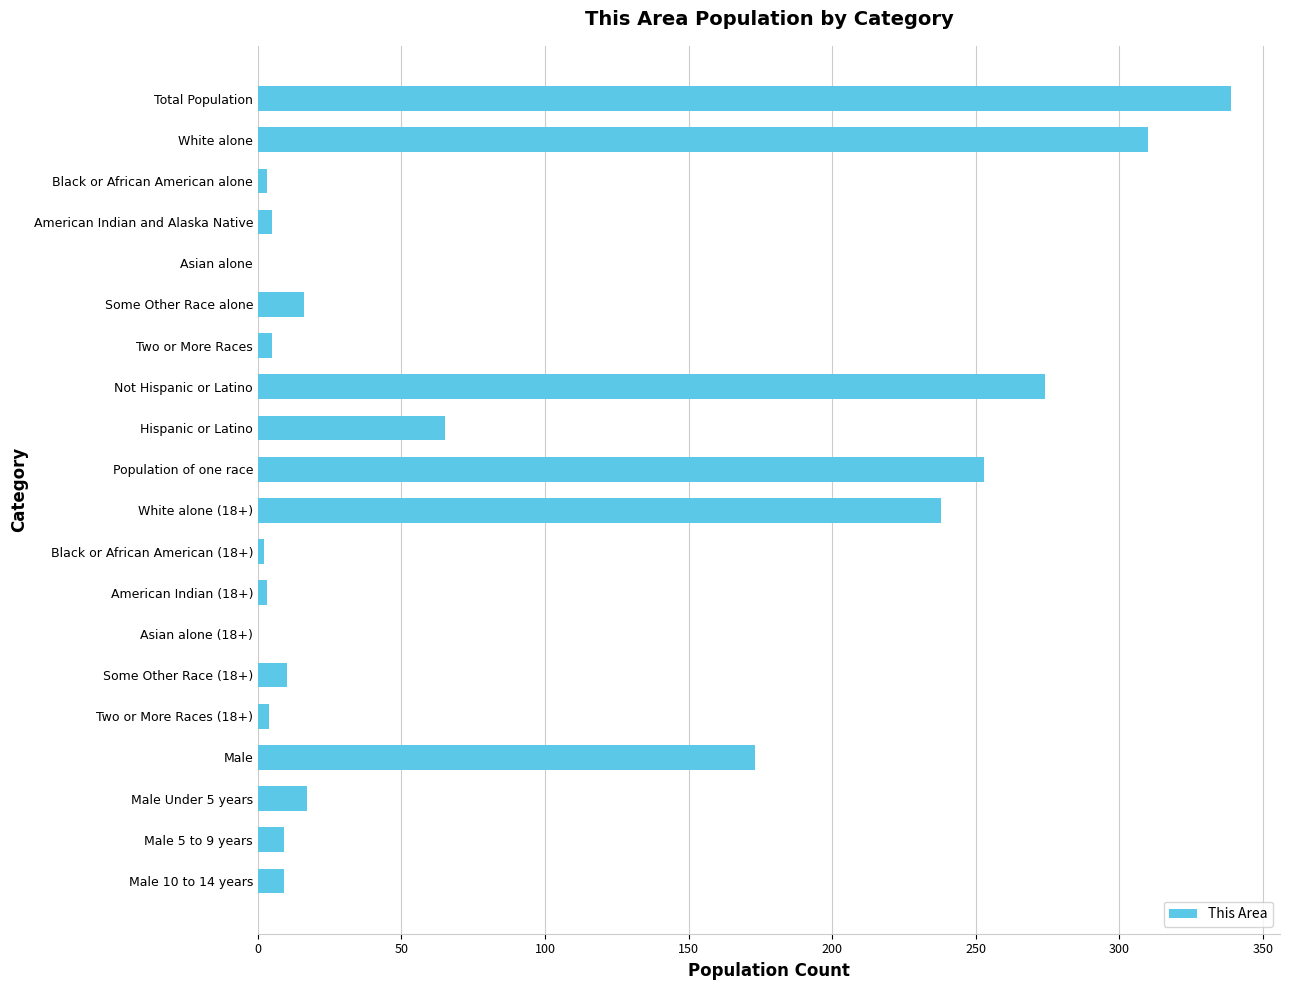

The value at White alone (18+) is 152. True or false?

False